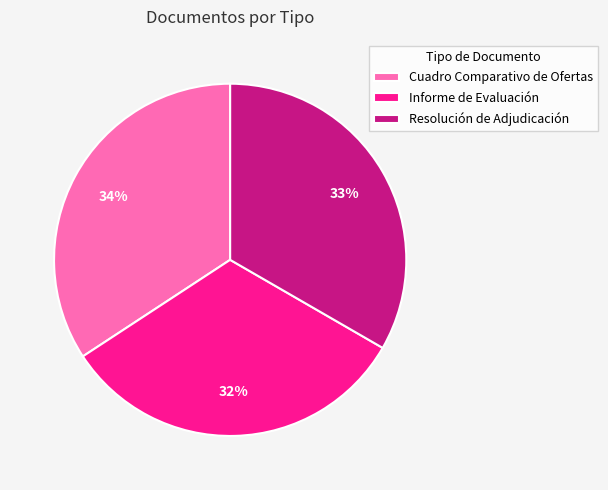

What is the smallest slice in the pie chart?

Informe de Evaluación